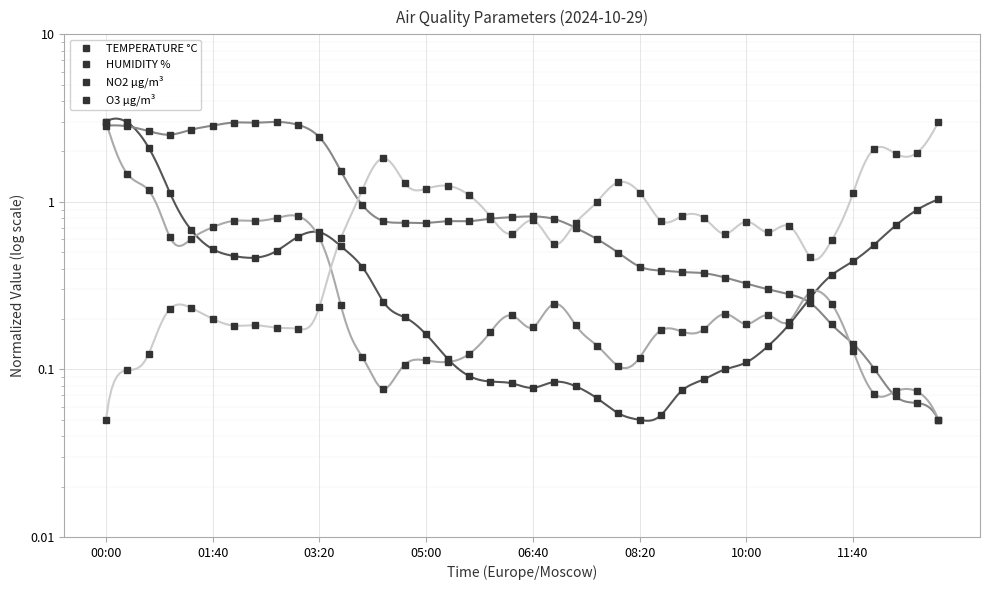

Which series ends up on top after the final intersection of HUMIDITY % and NO2 µg/m³?

NO2 µg/m³